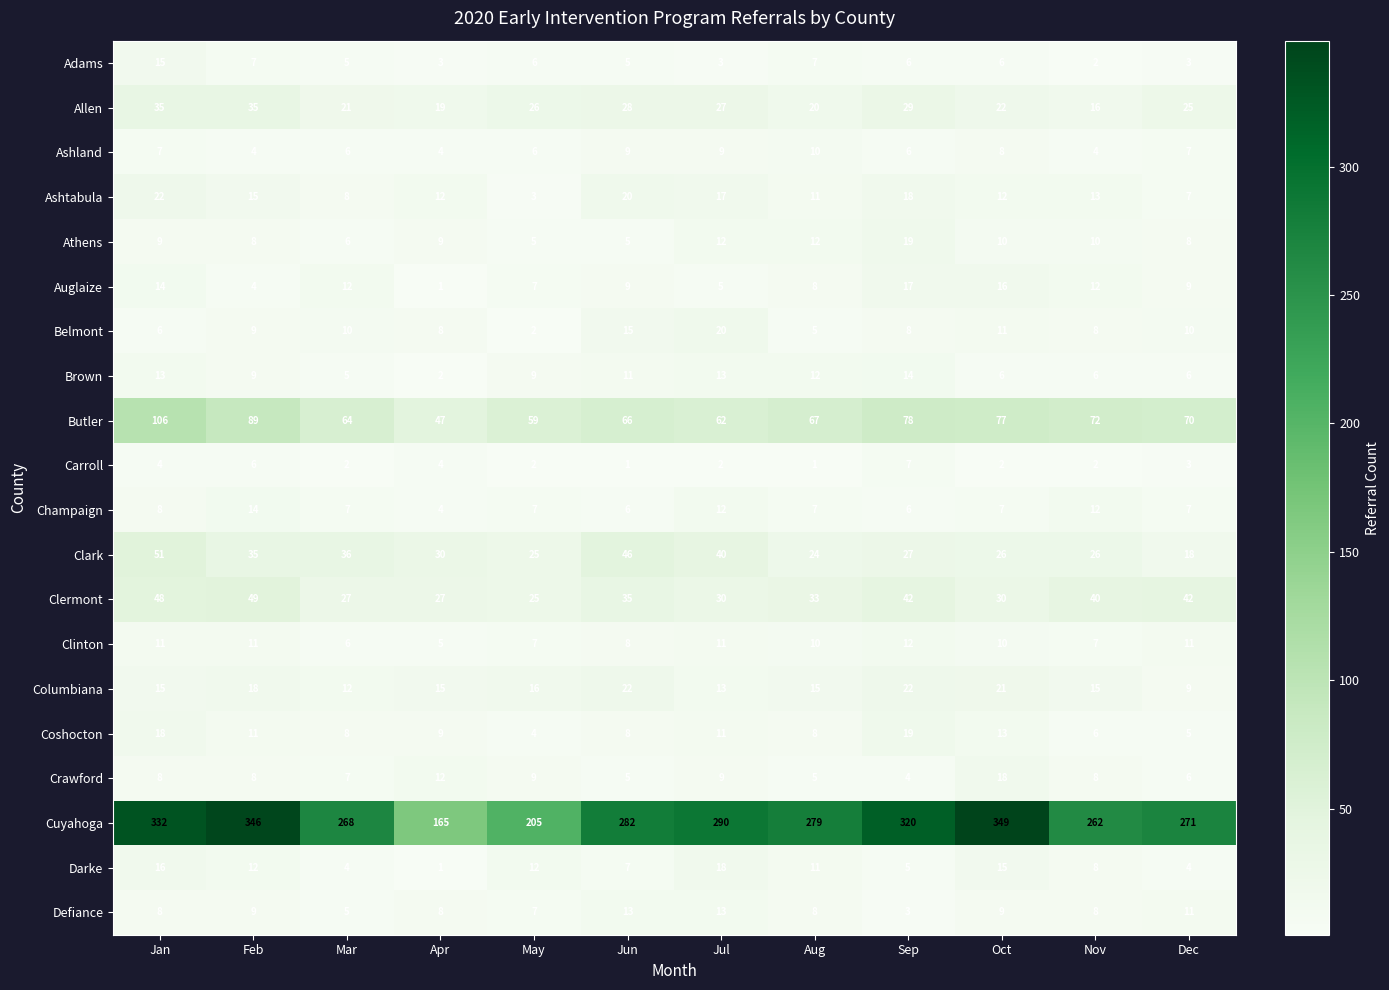

What is the difference between the second highest and second lowest values in the Allen series?

16